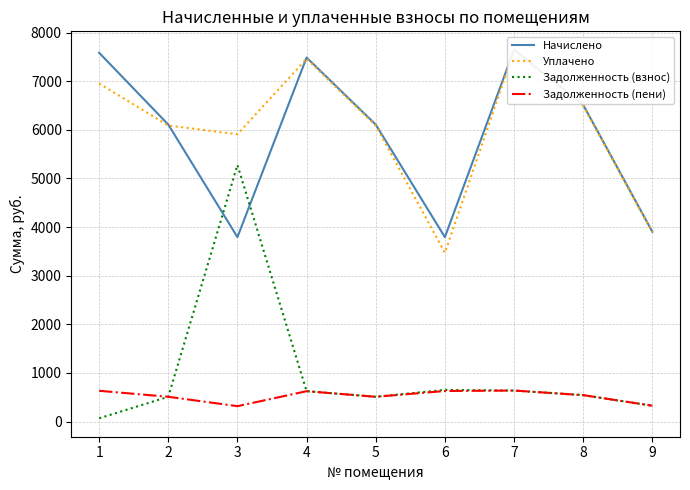

Where does the Уплачено series first go above 6087?

1